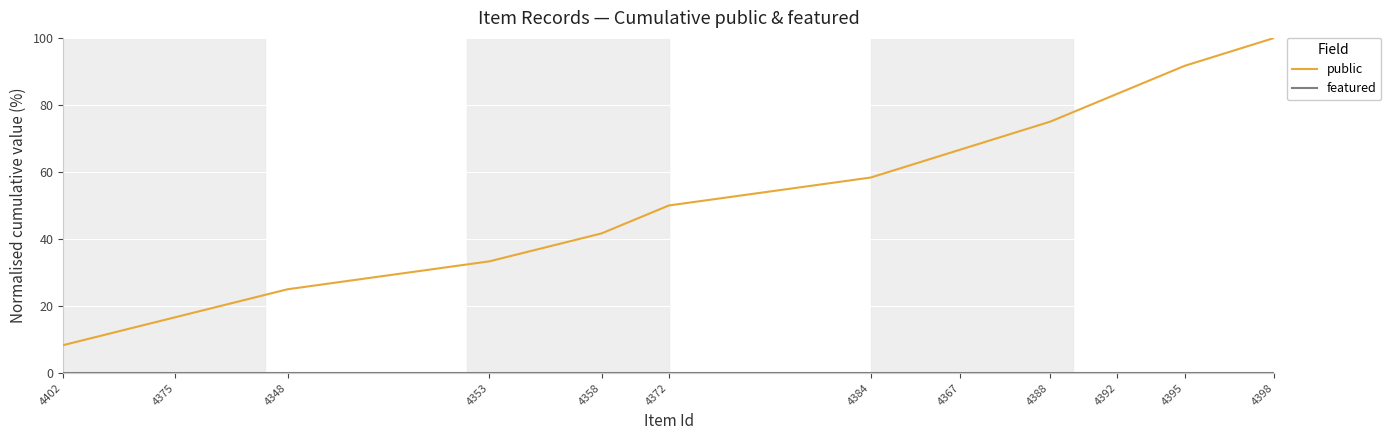

True or false: public has a value of 66.7 at 4367.

True